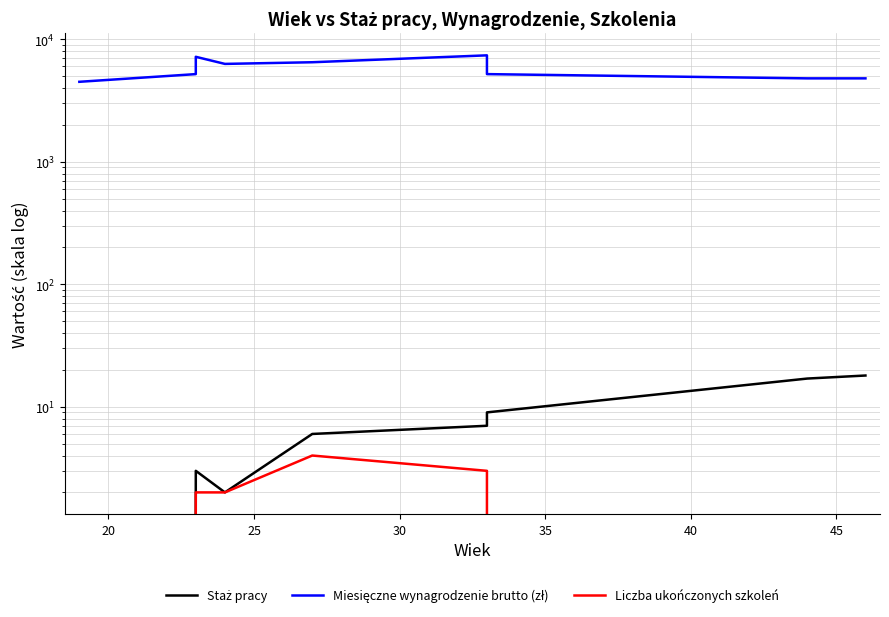

Is this an area chart (filled region under the line)?

No